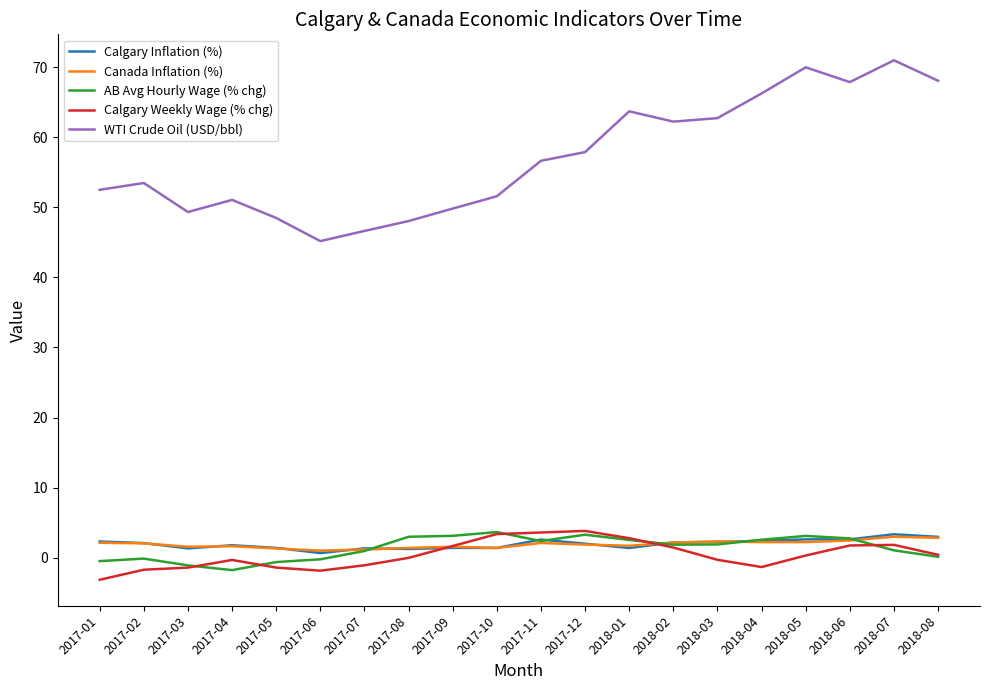

What is the highest value of the Canada Inflation (%) series?

3.0